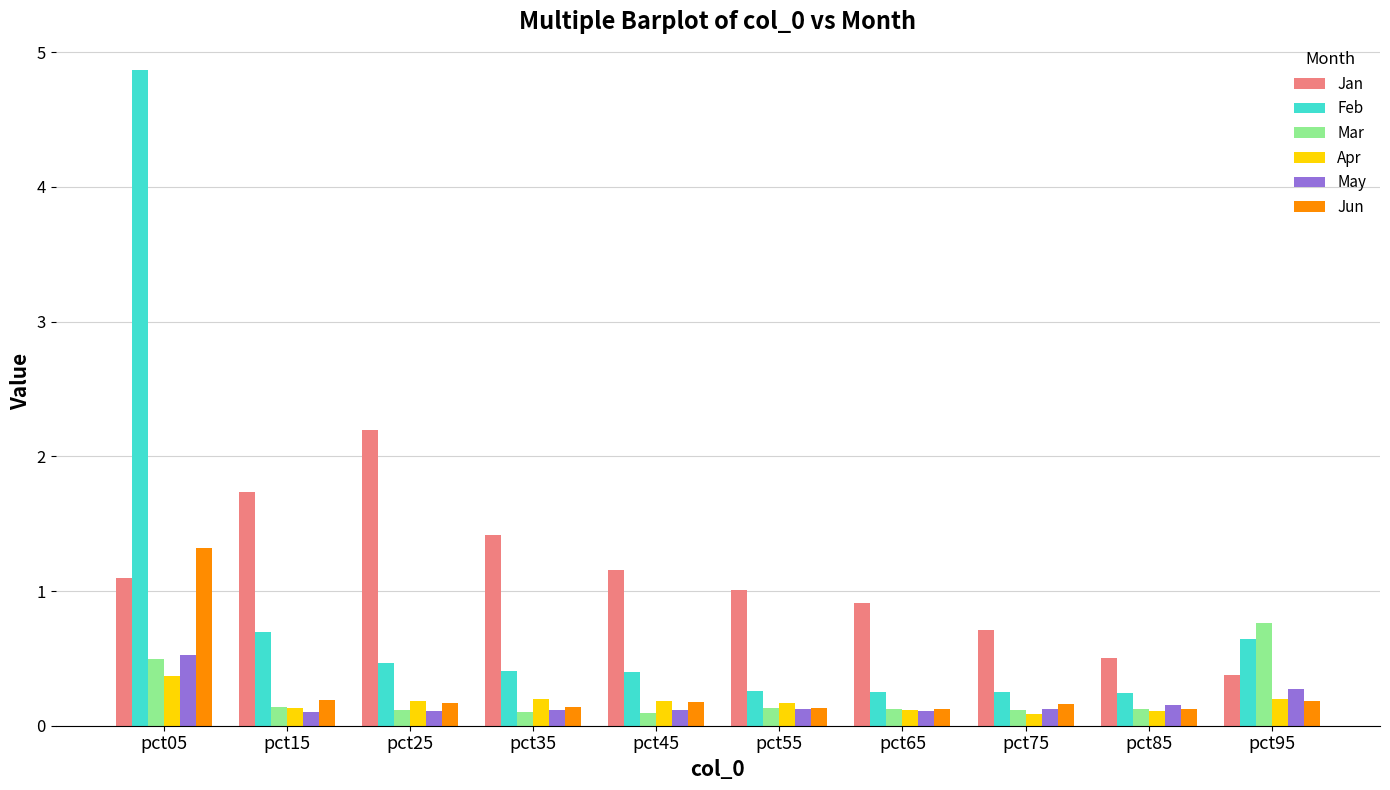

What is the average value of the May series?

0.2